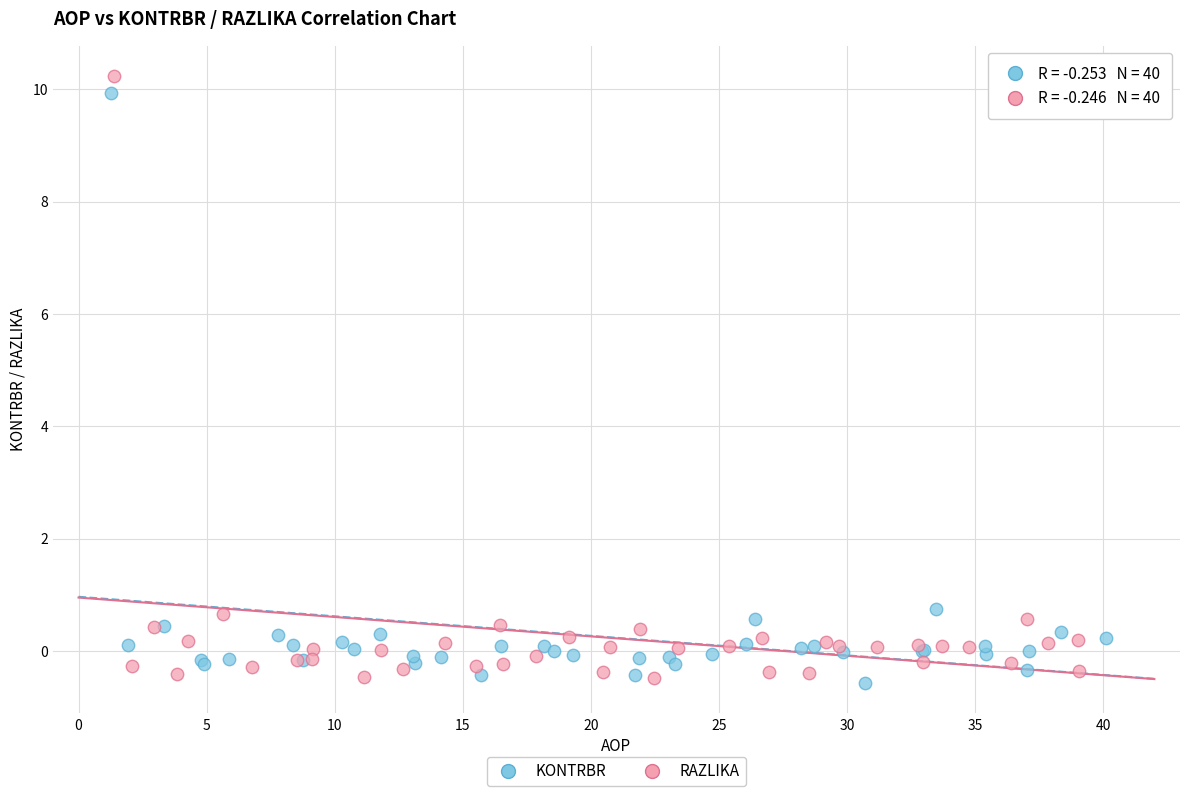

Which series has the widest spread of Y values?

RAZLIKA